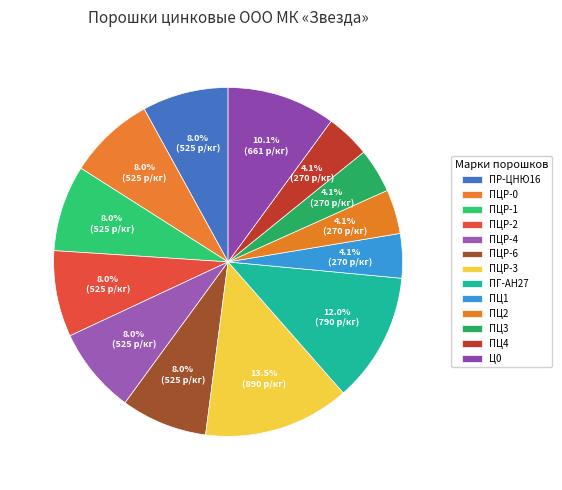

Count the number of slices in the pie.

13